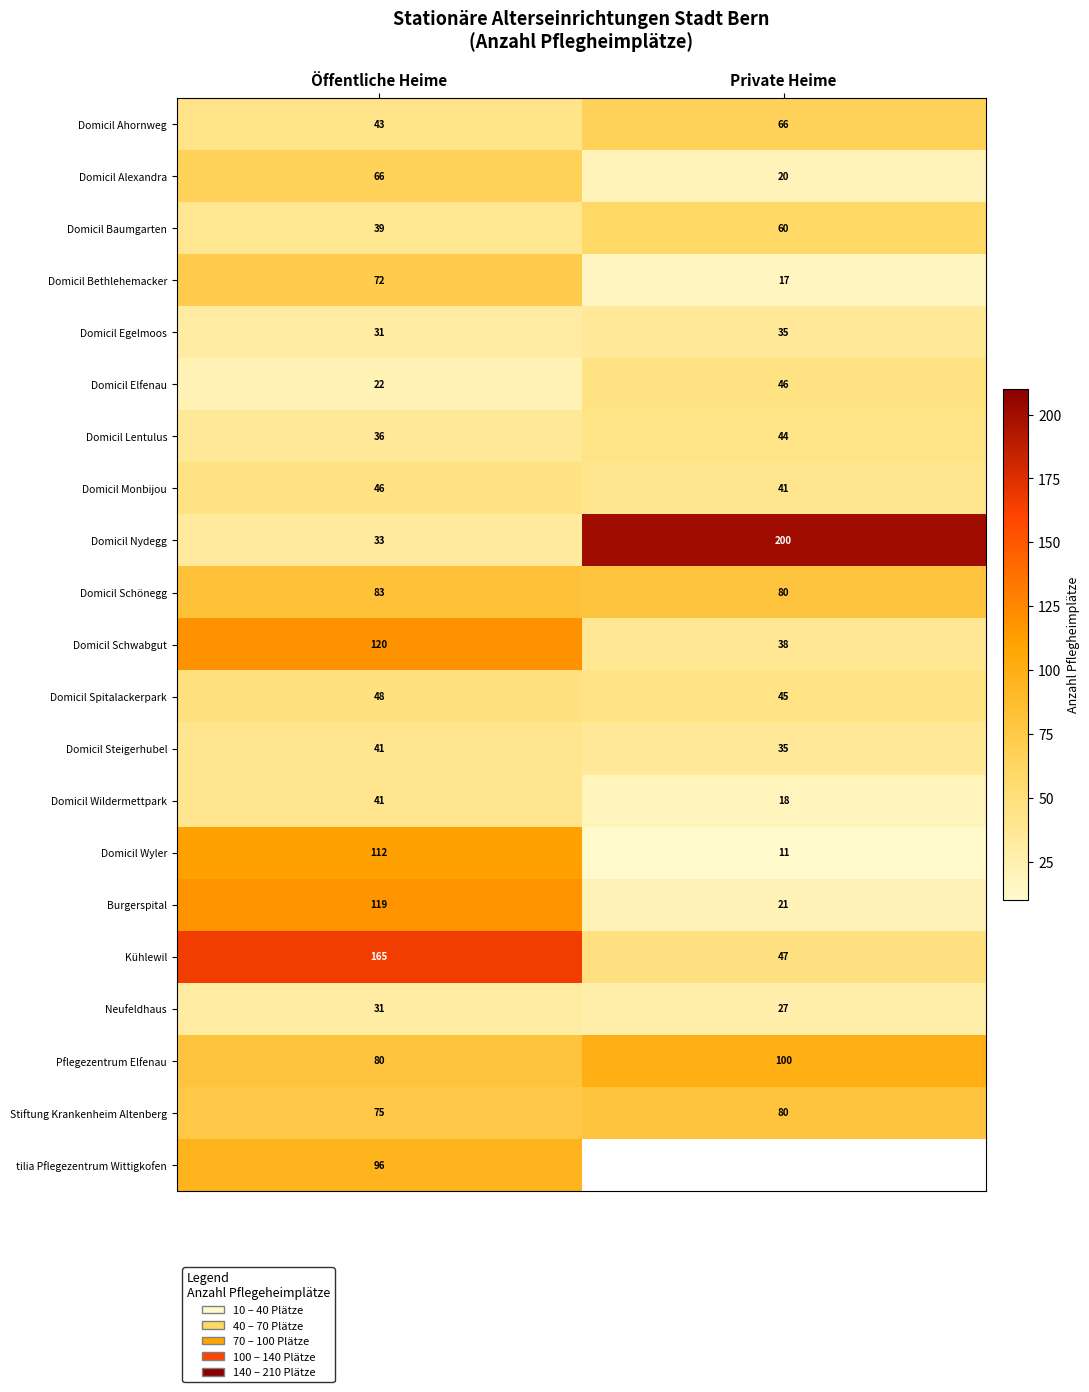

At how many categories does at least one series exceed 148?

2